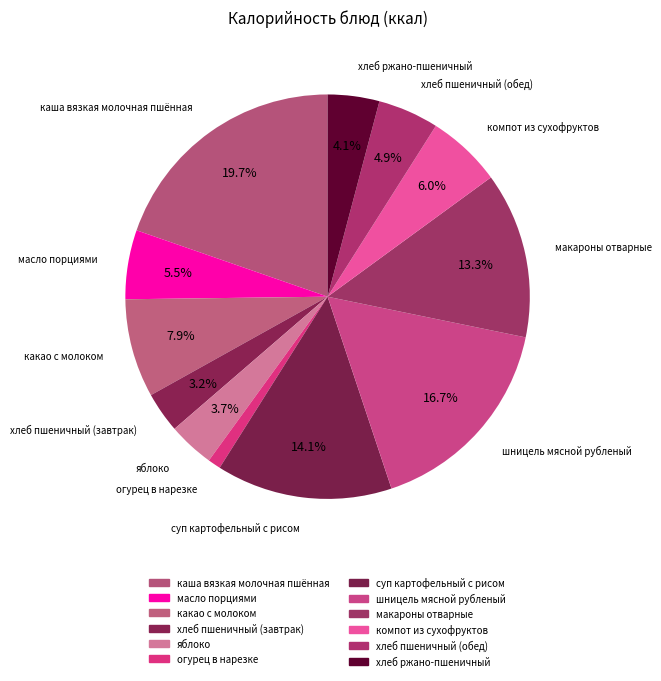

Count the number of slices in the pie.

12